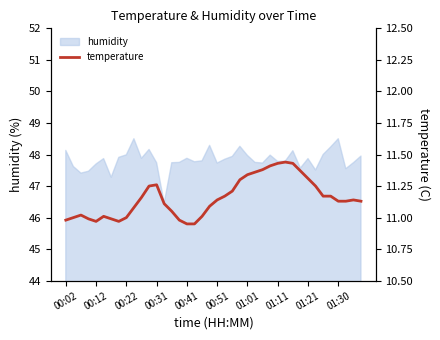

The value of humidity at 00:02 is 30.7. True or false?

False